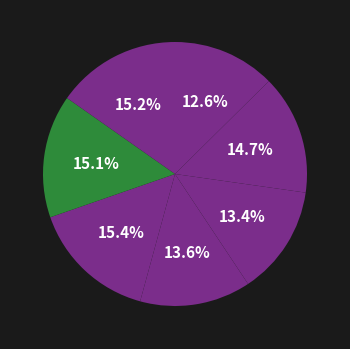

What is the smallest slice in the pie chart?

UC Berkeley Road Race Weekend - RR